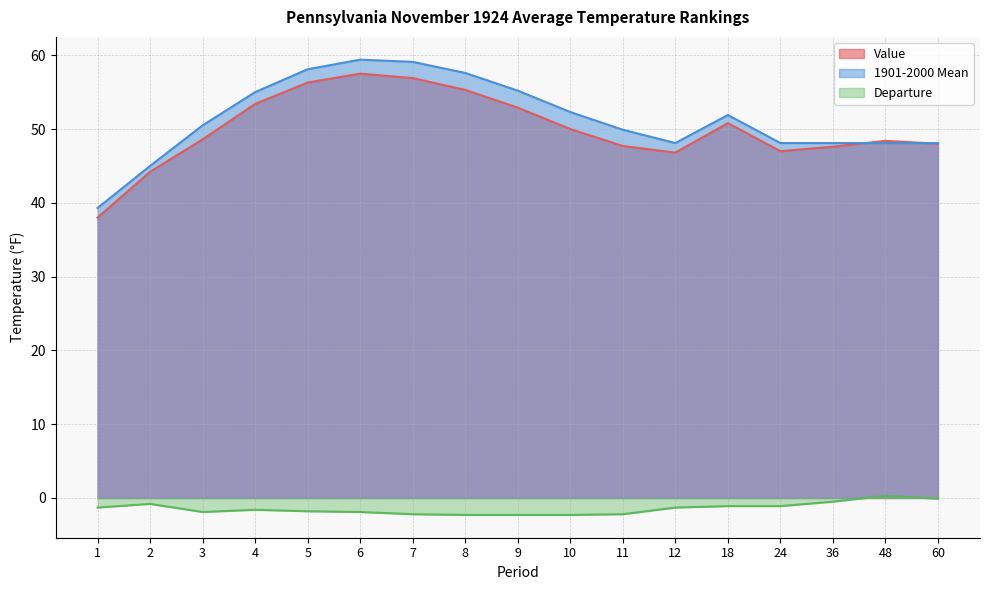

Is the value of 1901-2000 Mean at 6 greater than the value of Departure at 11?

Yes